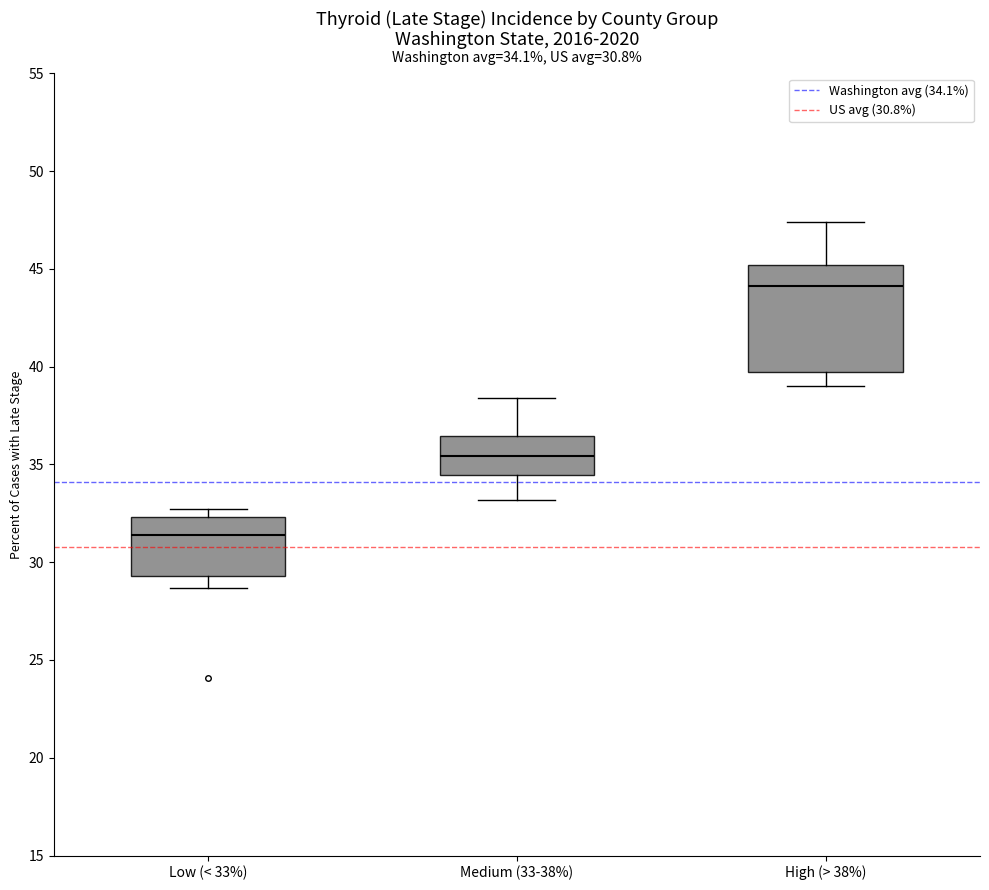

Which box has the highest median line?

High (> 38%)